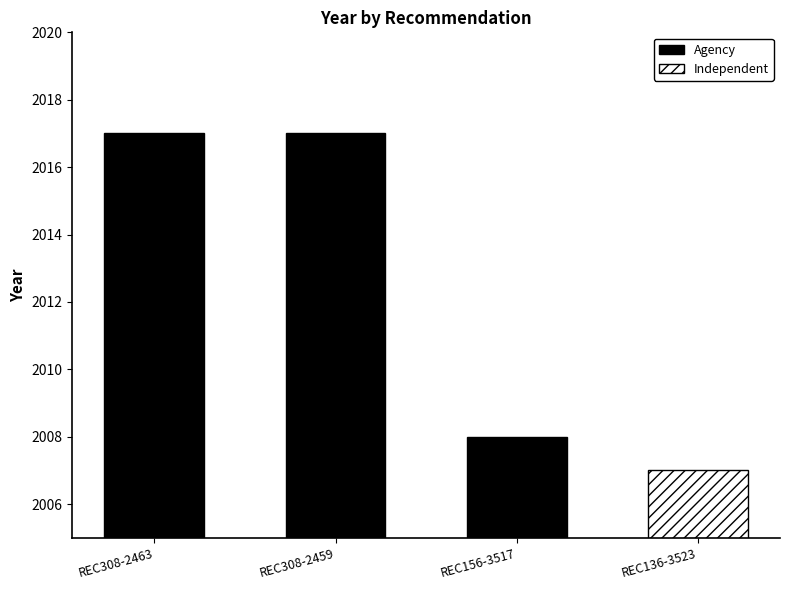

The chart shows a value of 2007 at REC136-3523. True or false?

True